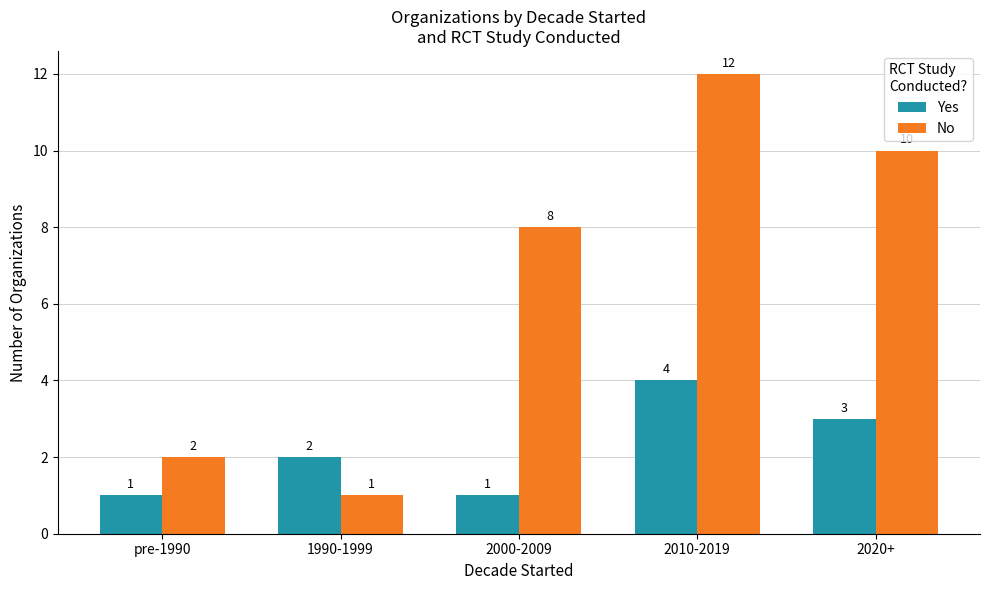

True or false: No has a value of 10 at 2020+.

True